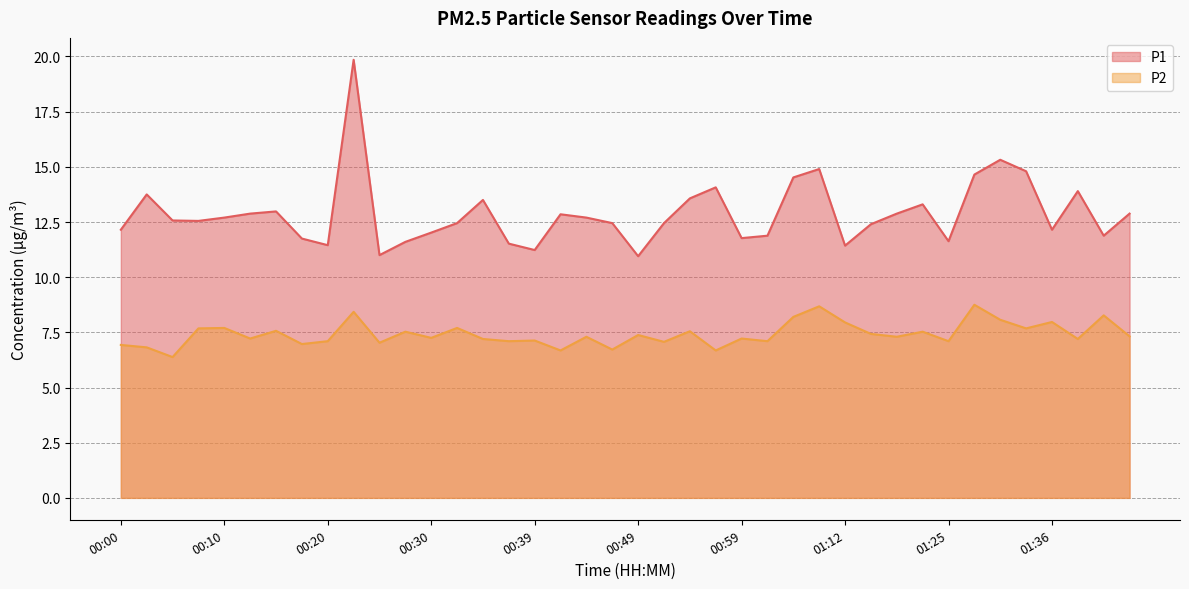

What value does the P1 series have at 00:57?

14.1